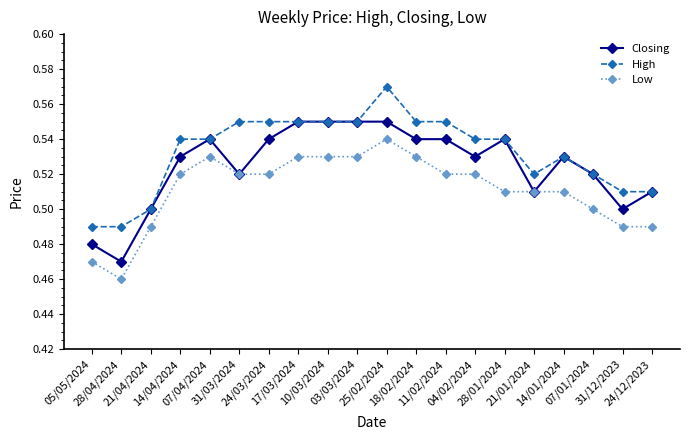

What is the sum of the Closing values at 04/02/2024 and 21/01/2024?

1.0